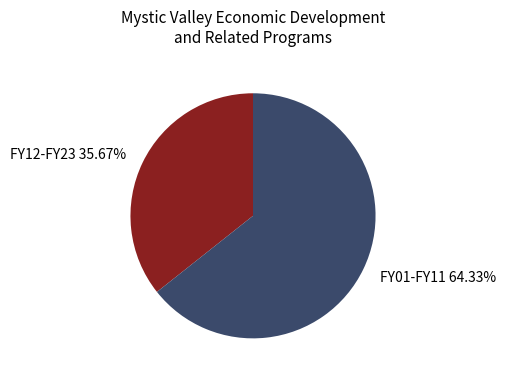

Does FY12-FY23 35.67% account for over 50% of the chart?

No